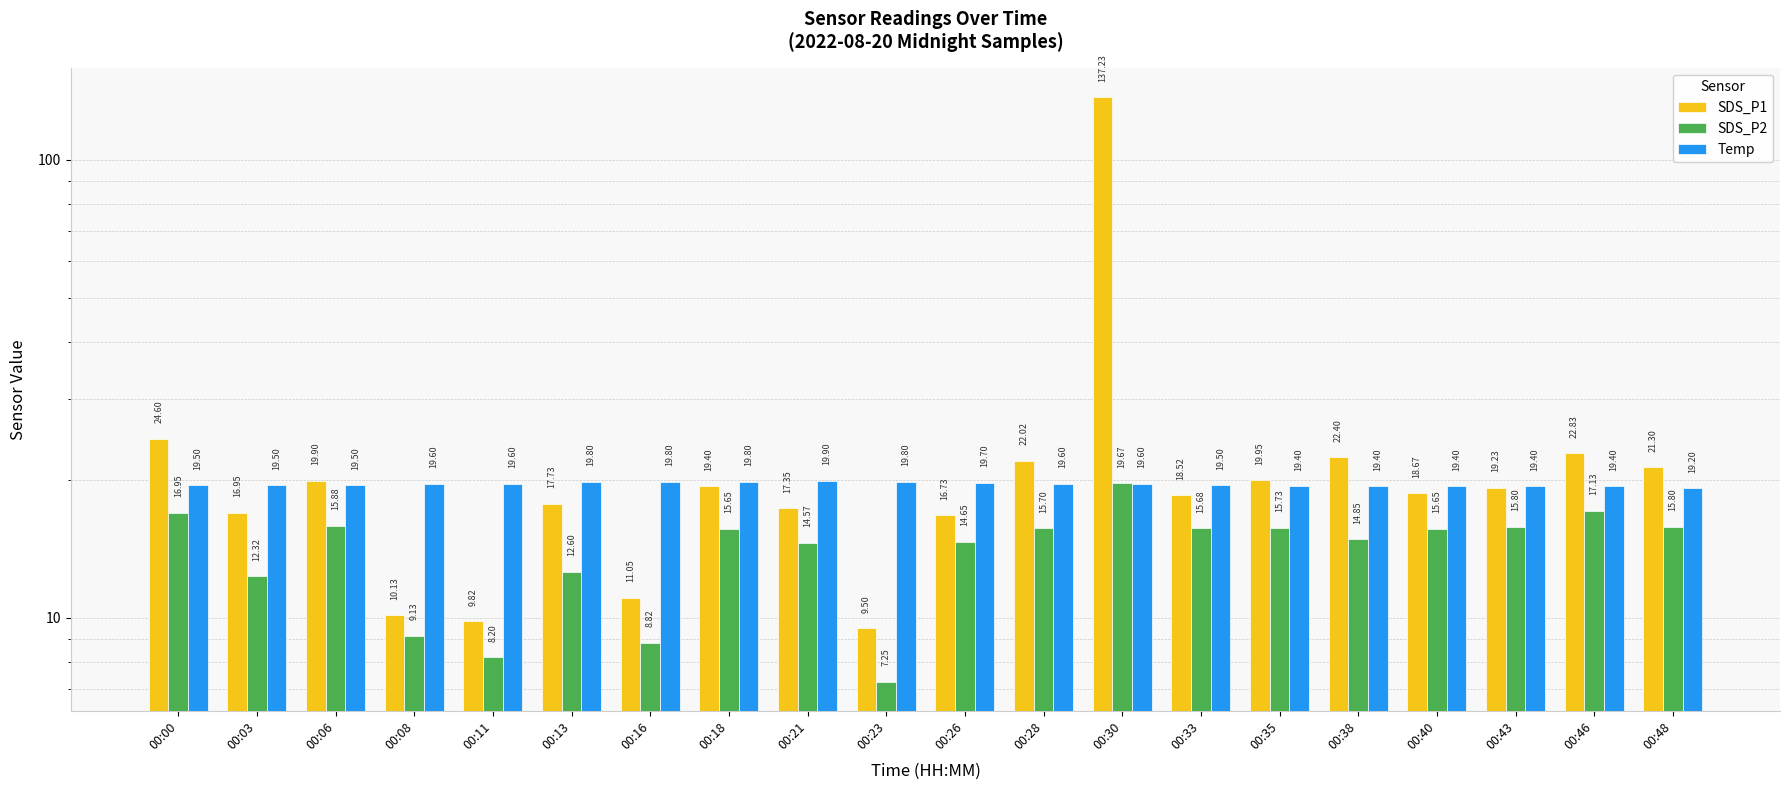

Rank the series at 00:43 from lowest to highest value.

SDS_P2, SDS_P1, Temp